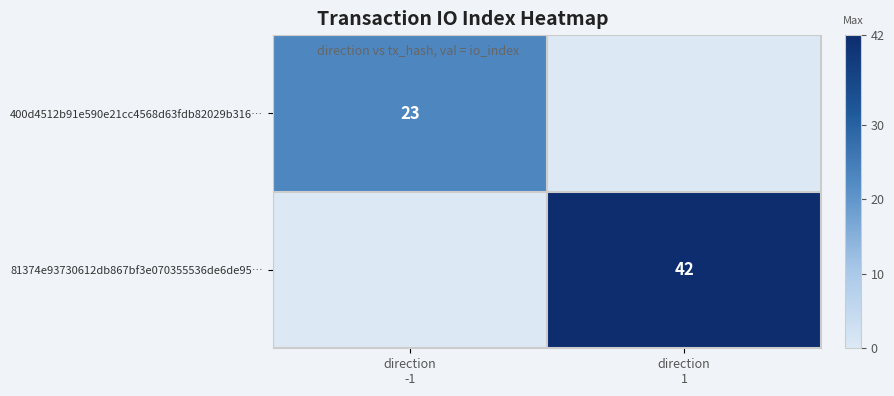

What is the average value of the 400d4512b91e590e21cc4568d63fdb82029b316… series?

12